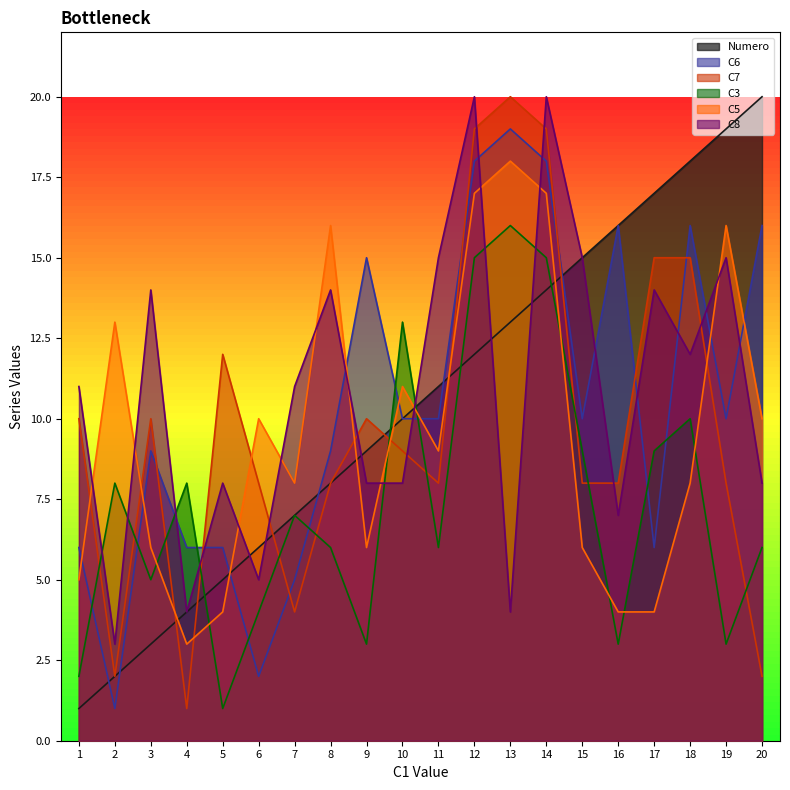

What is the value of the Numero point at the 4th from the left?

4